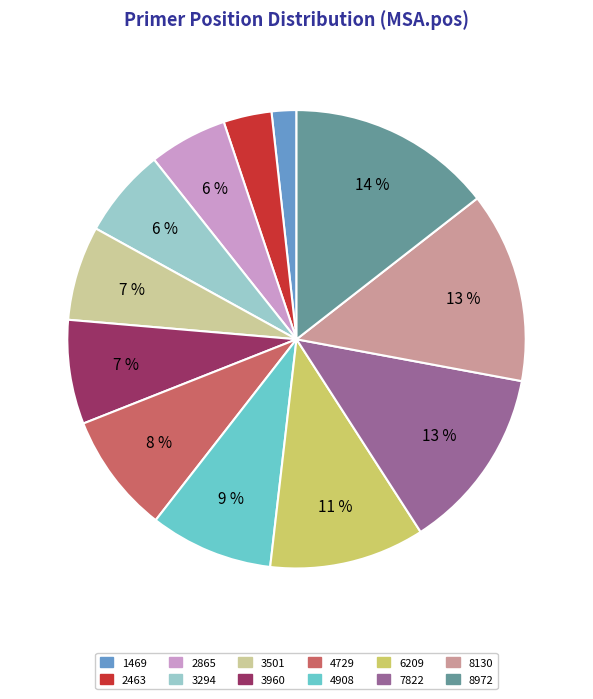

Combined, do 7822 and 8130 account for over 50%?

No